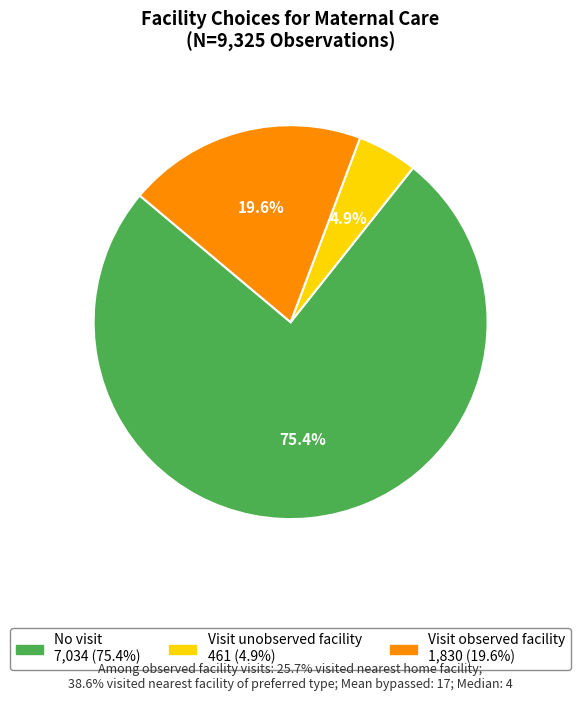

Rank the categories by value from highest to lowest.

No visit, Visit observed facility, Visit unobserved facility